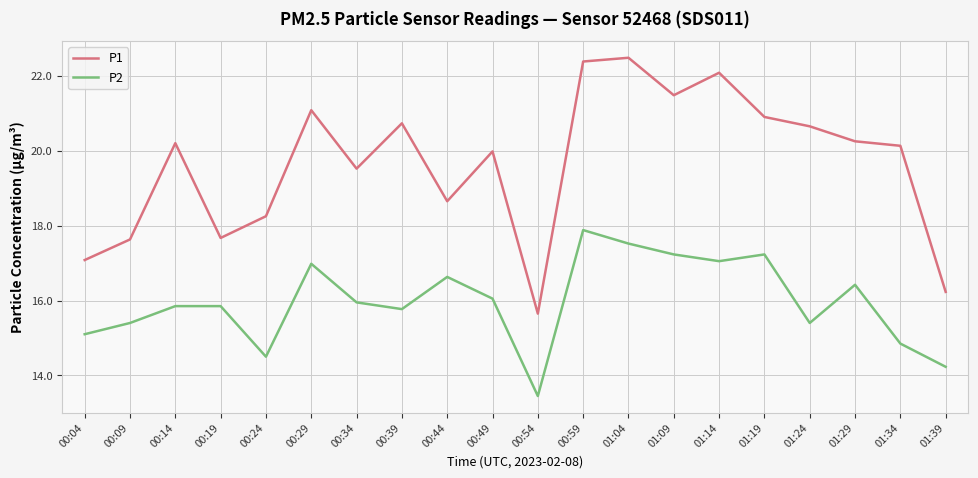

At which label does P1 first exceed 20?

00:14